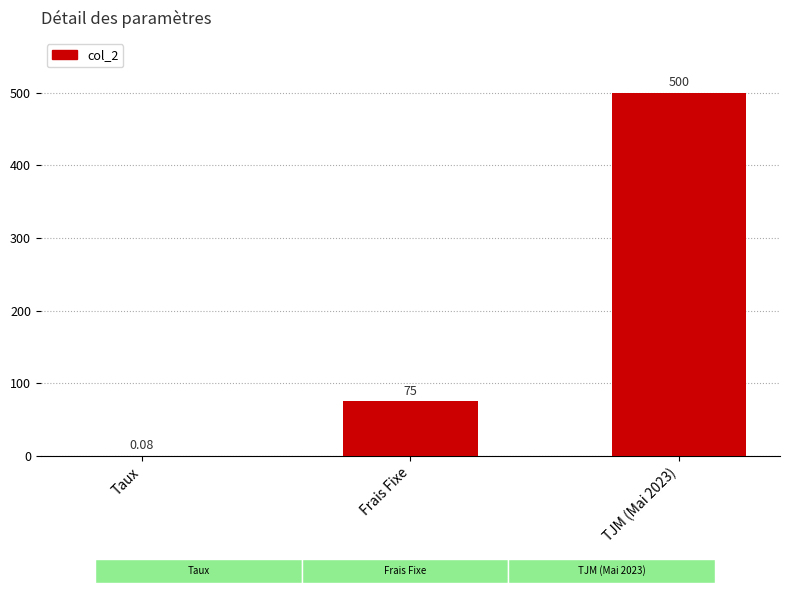

Between Taux and Frais Fixe, which is larger?

Frais Fixe